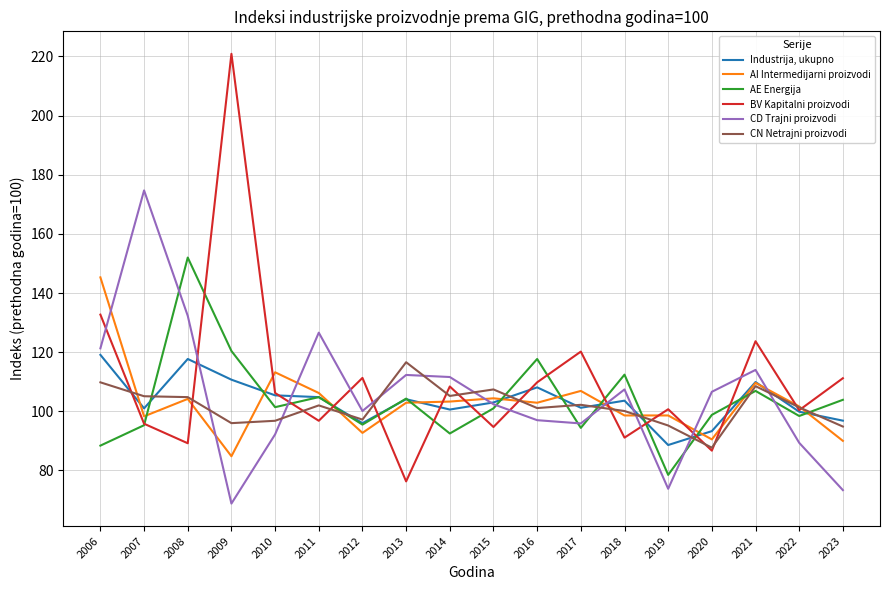

Which series has the largest total across all categories?

BV Kapitalni proizvodi